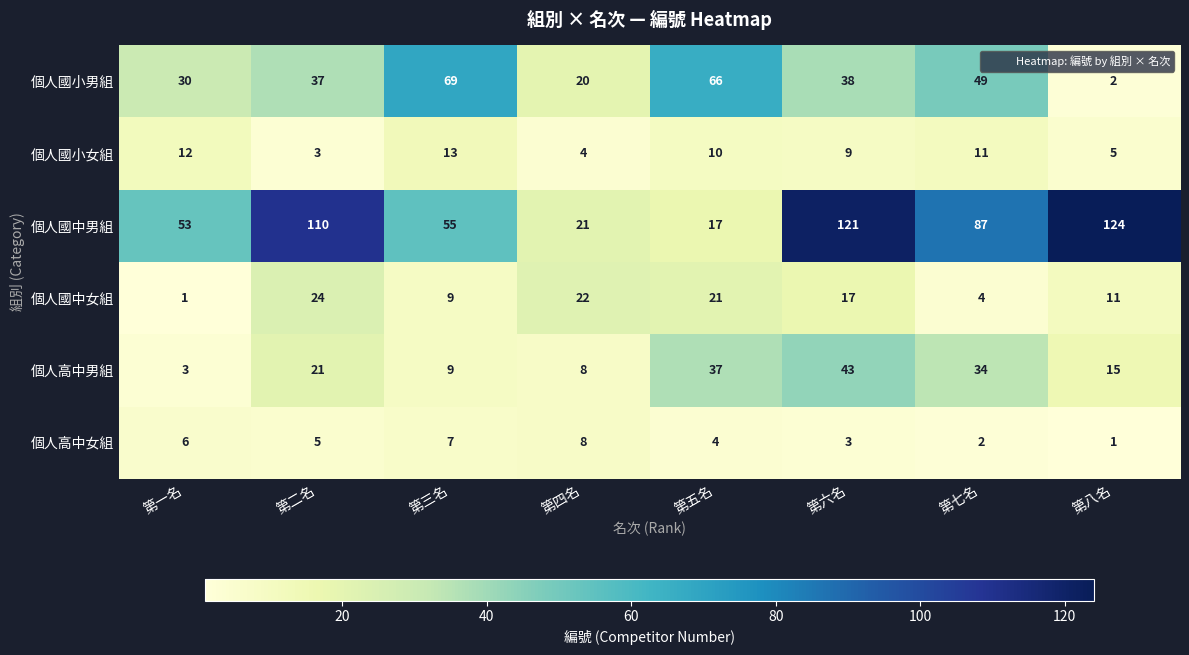

What value does the 個人國小男組 series have at 第二名, to the nearest 10?

40